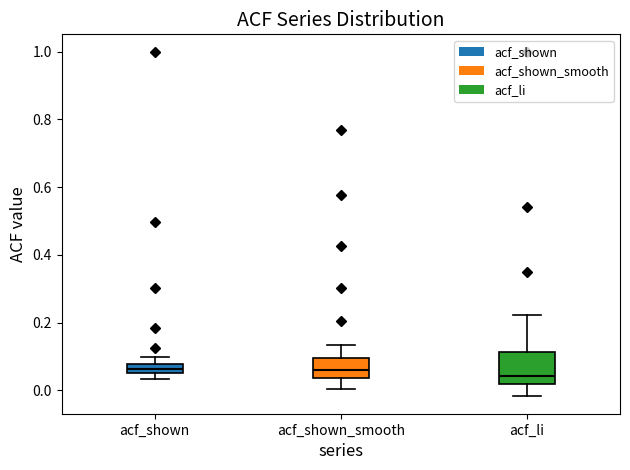

Where does the median line of the box for acf_li sit on the y-axis? The values are not printed on the chart, so give them approximately, as read against the axis.

0.04